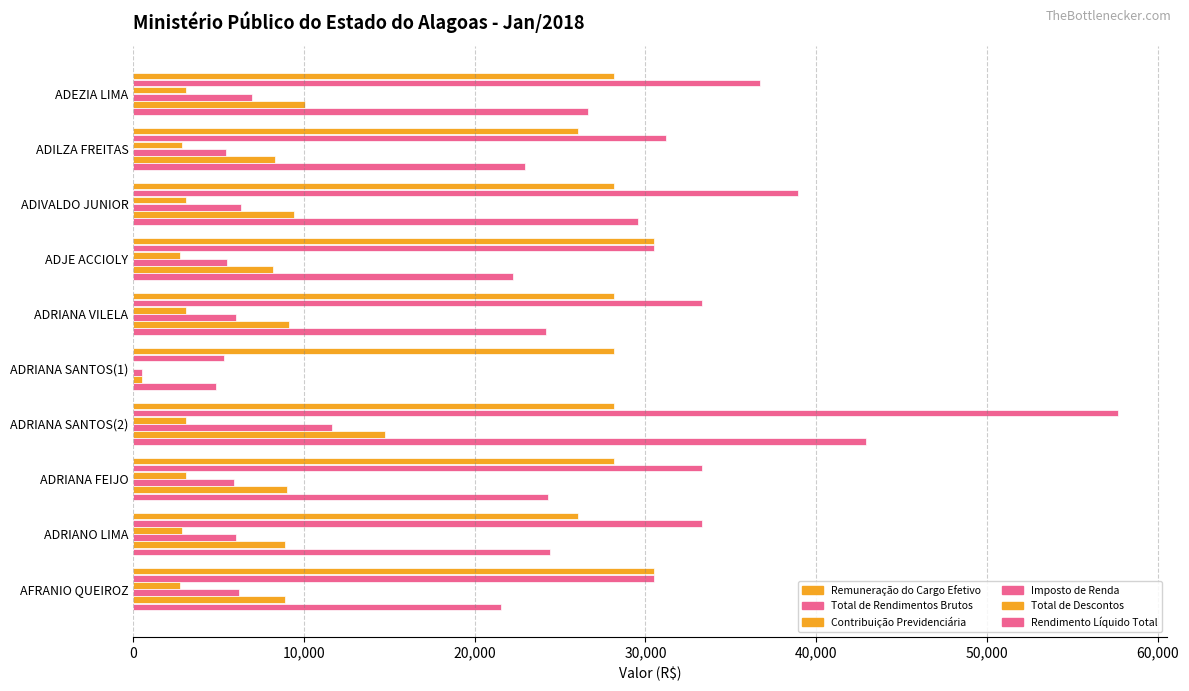

How many positive values does the Contribuição Previdenciária series have?

9